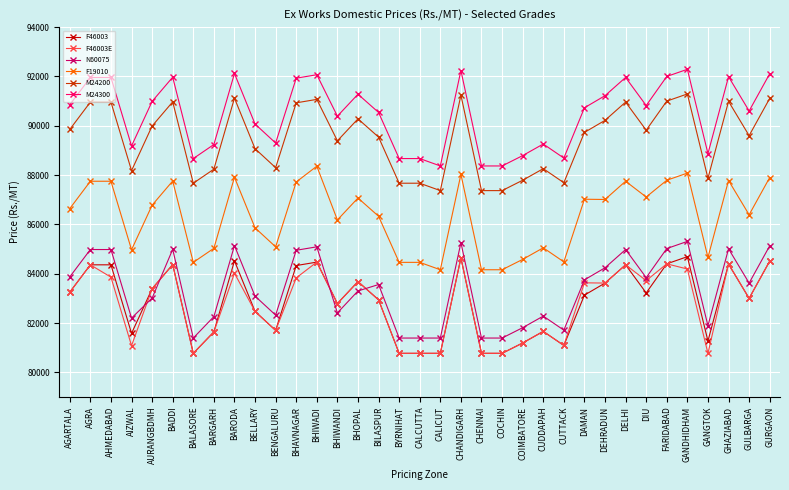

What is the sum of the F19010 values at GANDHIDHAM and BHIWANDI?

174260